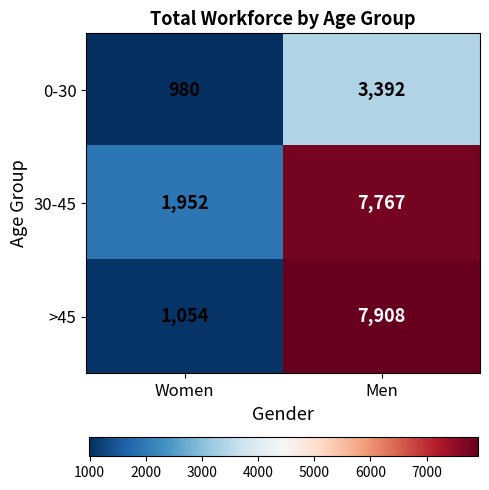

What is the sum of the 30-45 values at Women and Men?

9719